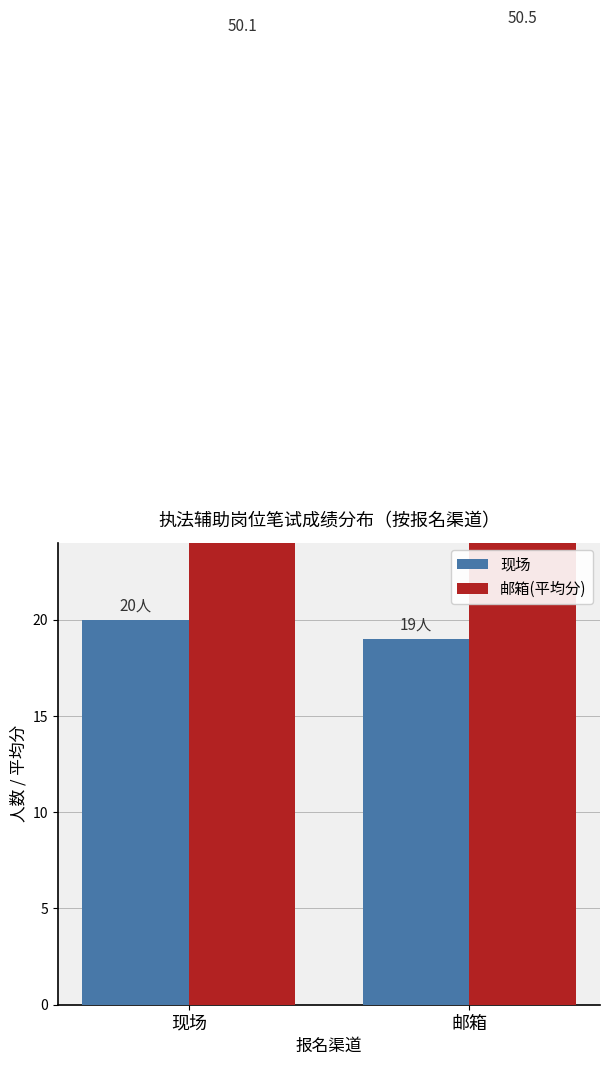

True or false: 现场 has a value of 33.3 at 邮箱.

False